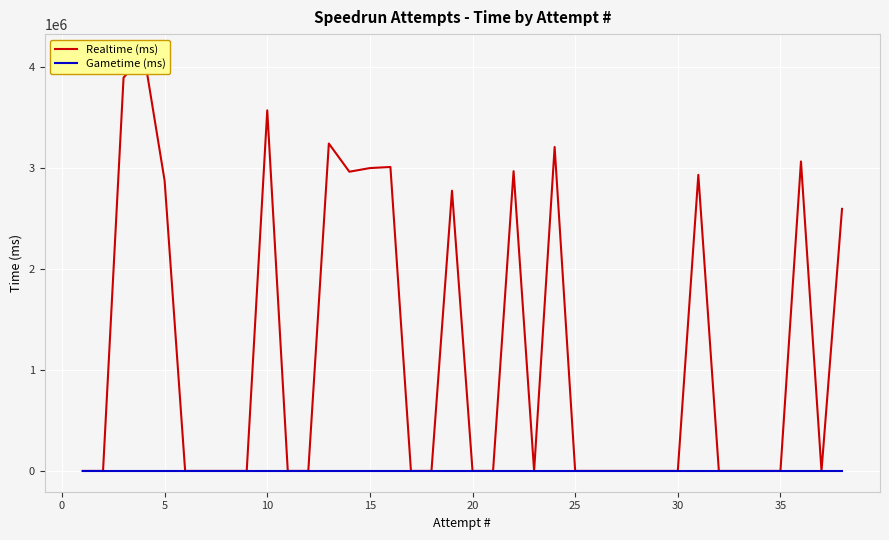

Rank the series by their average value, from lowest to highest.

Gametime (ms), Realtime (ms)